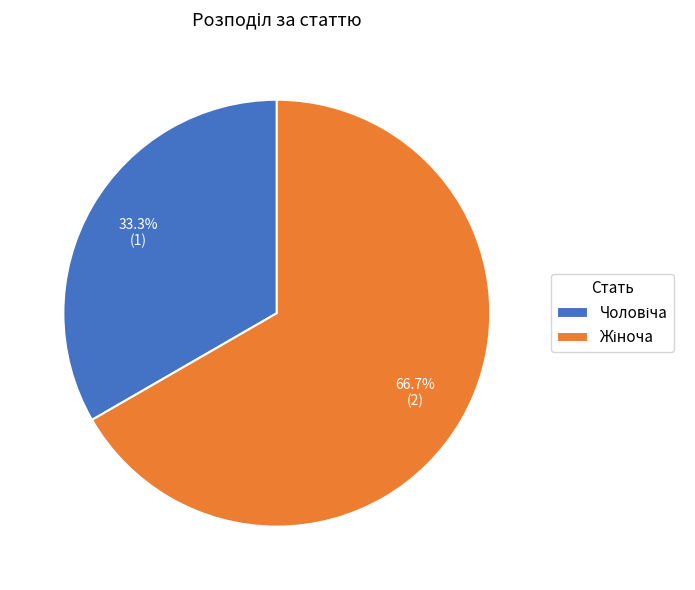

Does any single category account for the majority?

Yes